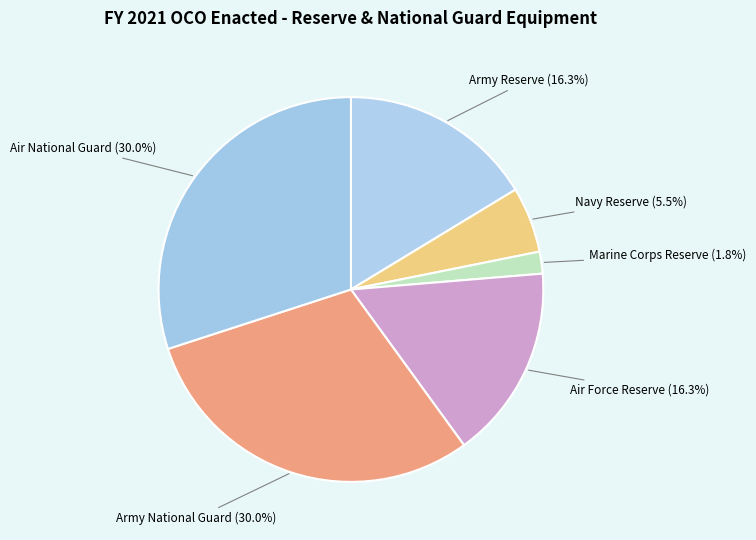

The Army National Guard slice represents 30% of the pie. True or false?

True